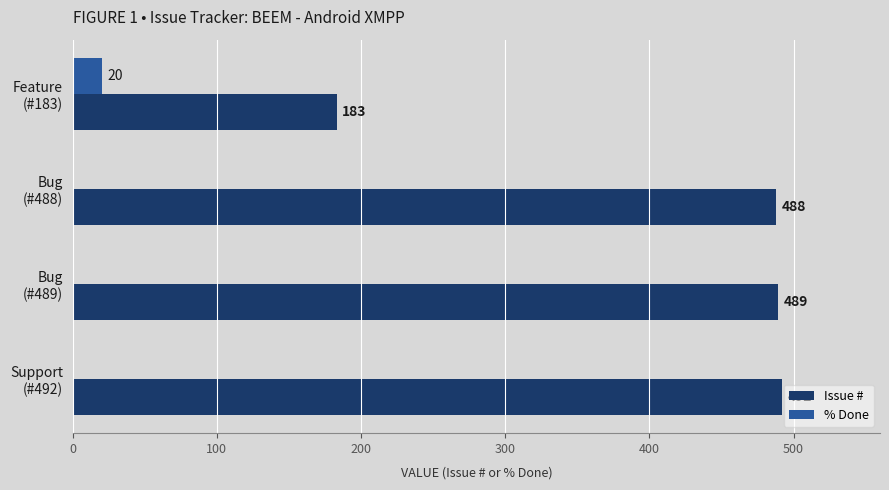

How many % Done values are between 0 and 20?

4